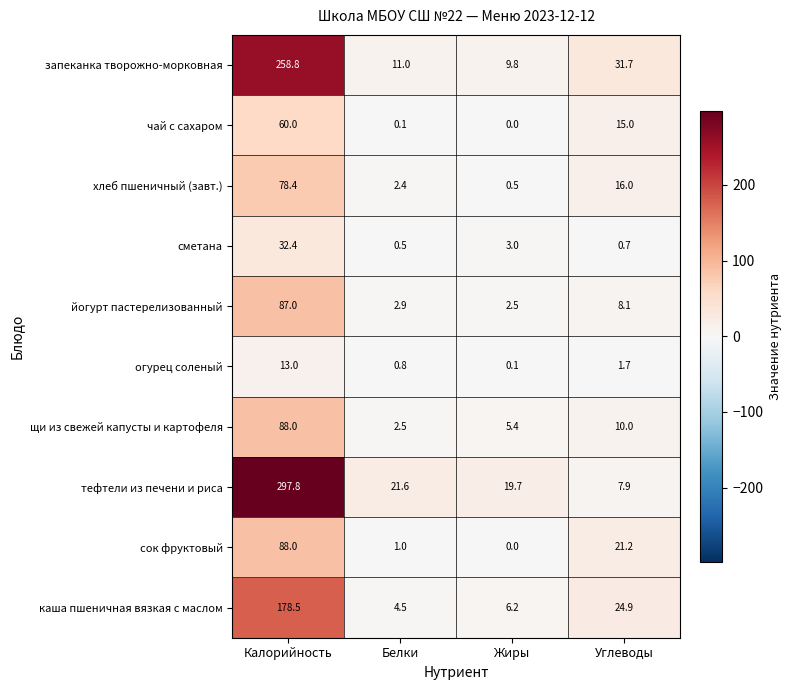

What is the average value of the сметана series?

9.2